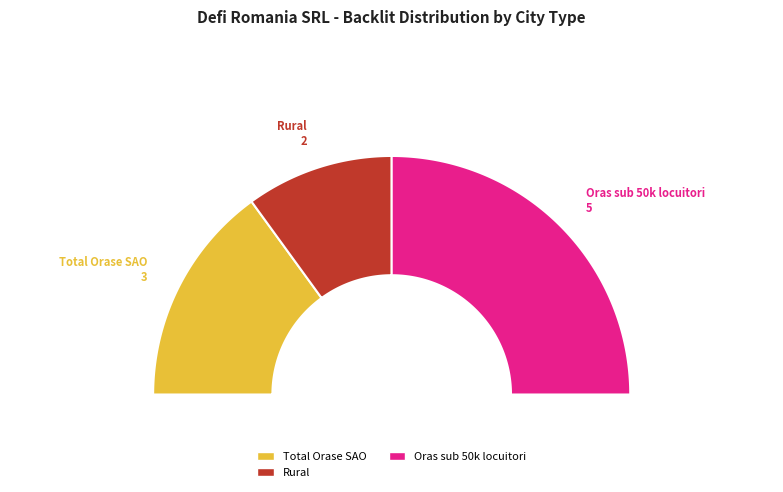

What is the change in value from Rural to Oras sub 50k locuitori?

+3